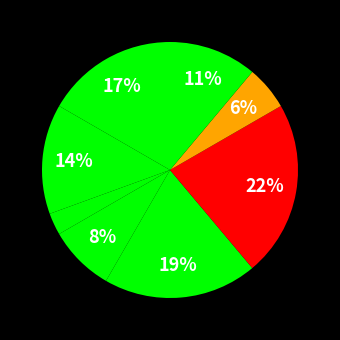

How many slices are in this pie chart?

8